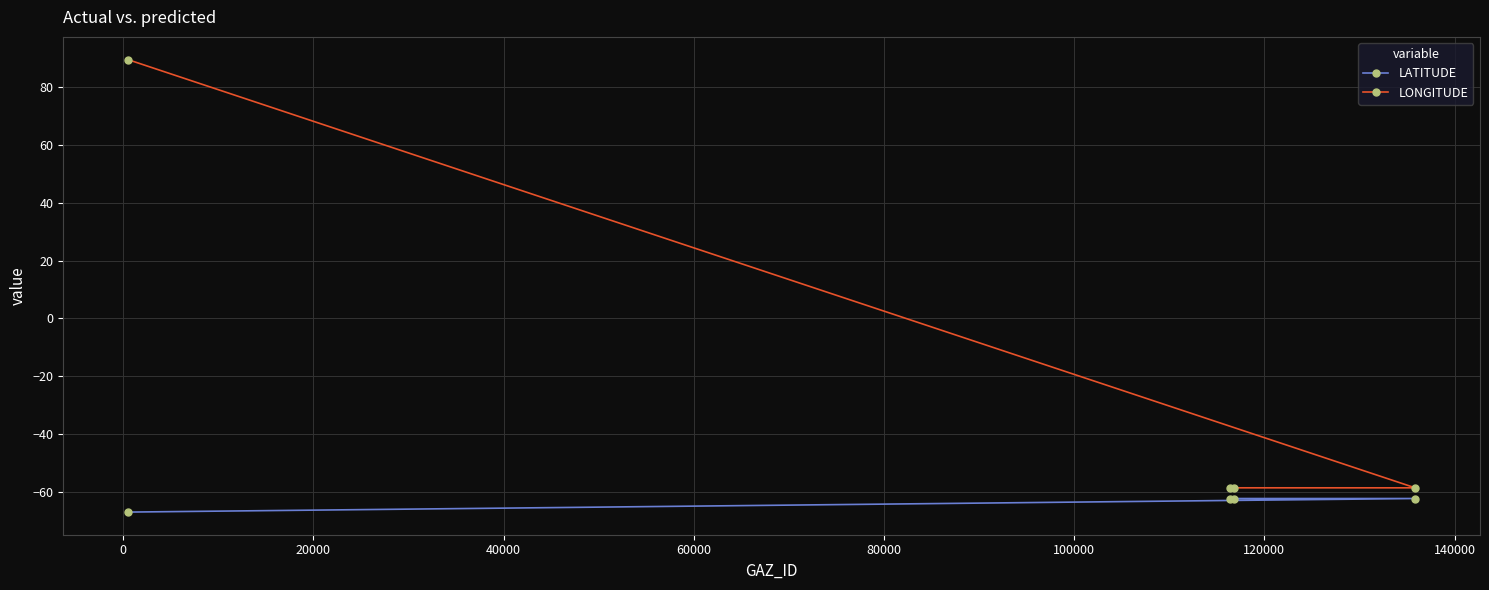

Which series has the largest total across all categories?

LONGITUDE